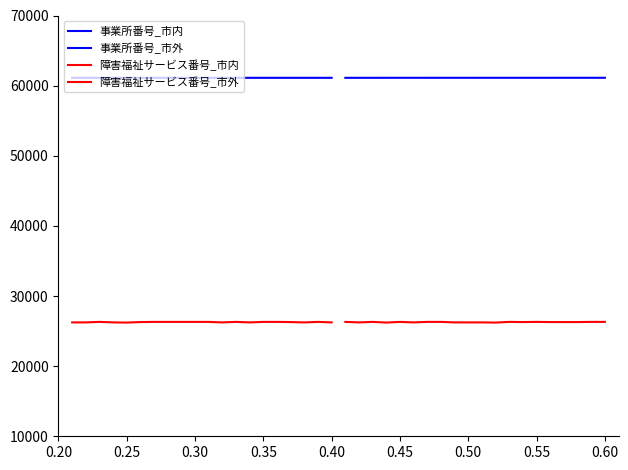

What is the difference between the maximum and second lowest values in the 事業所番号_市内 series?

3.1